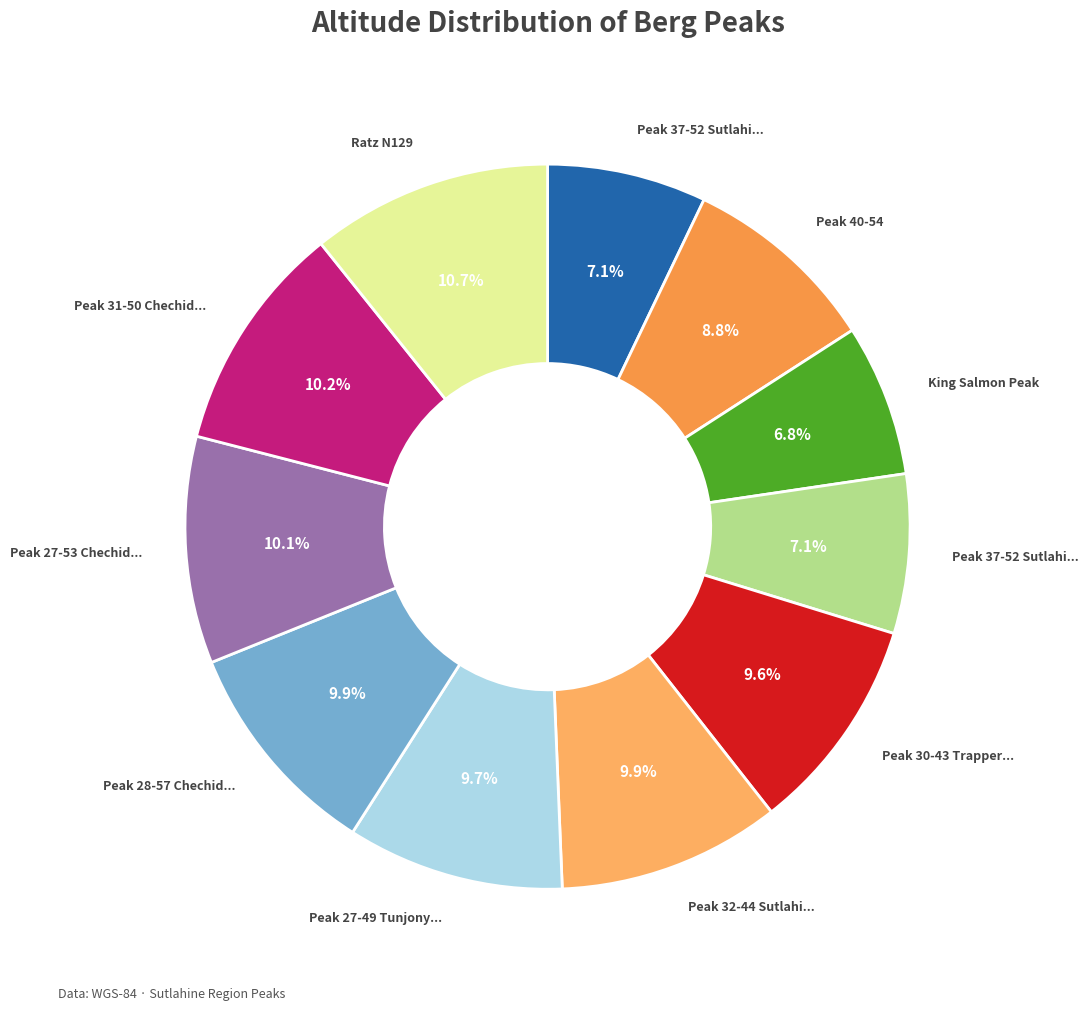

Rank the categories by value from highest to lowest.

Ratz N129, Peak 31-50 Chechidla Range, Peak 27-53 Chechidla Range, Peak 32-44 Sutlahine R, Peak 28-57 Chechidla Range, Peak 27-49 Tunjony Lk, Peak 30-43 Trapper Lk, Peak 40-54, Peak 37-52 Sutlahine R, Peak 37-52 Sutlahine R (2), King Salmon Peak